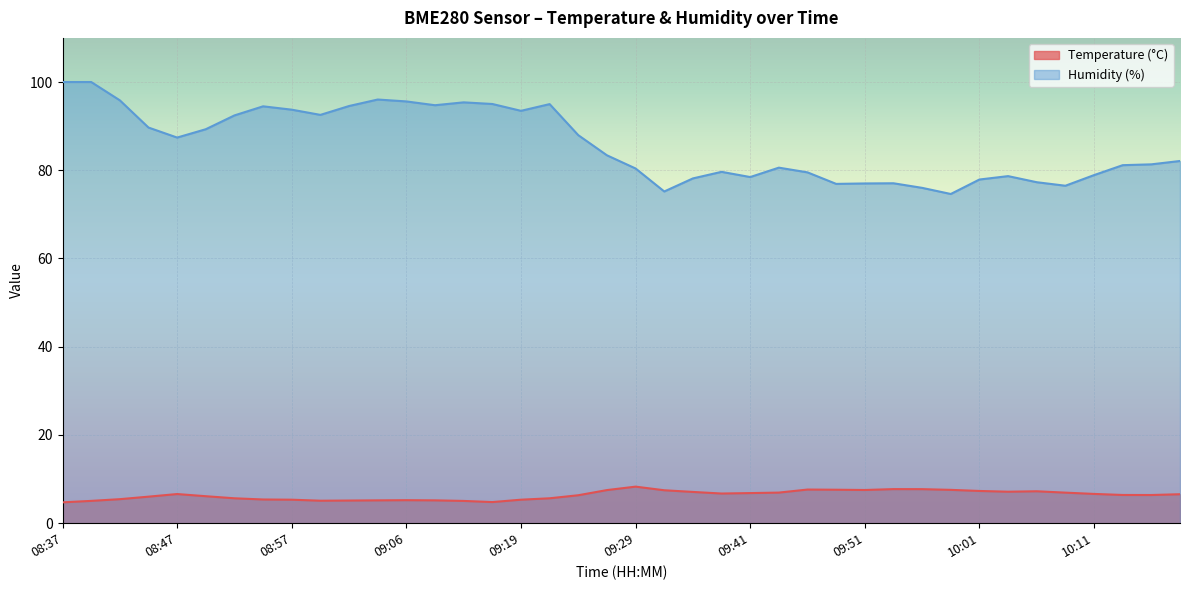

True or false: Temperature (°C) has more than 2 interior local peaks.

True